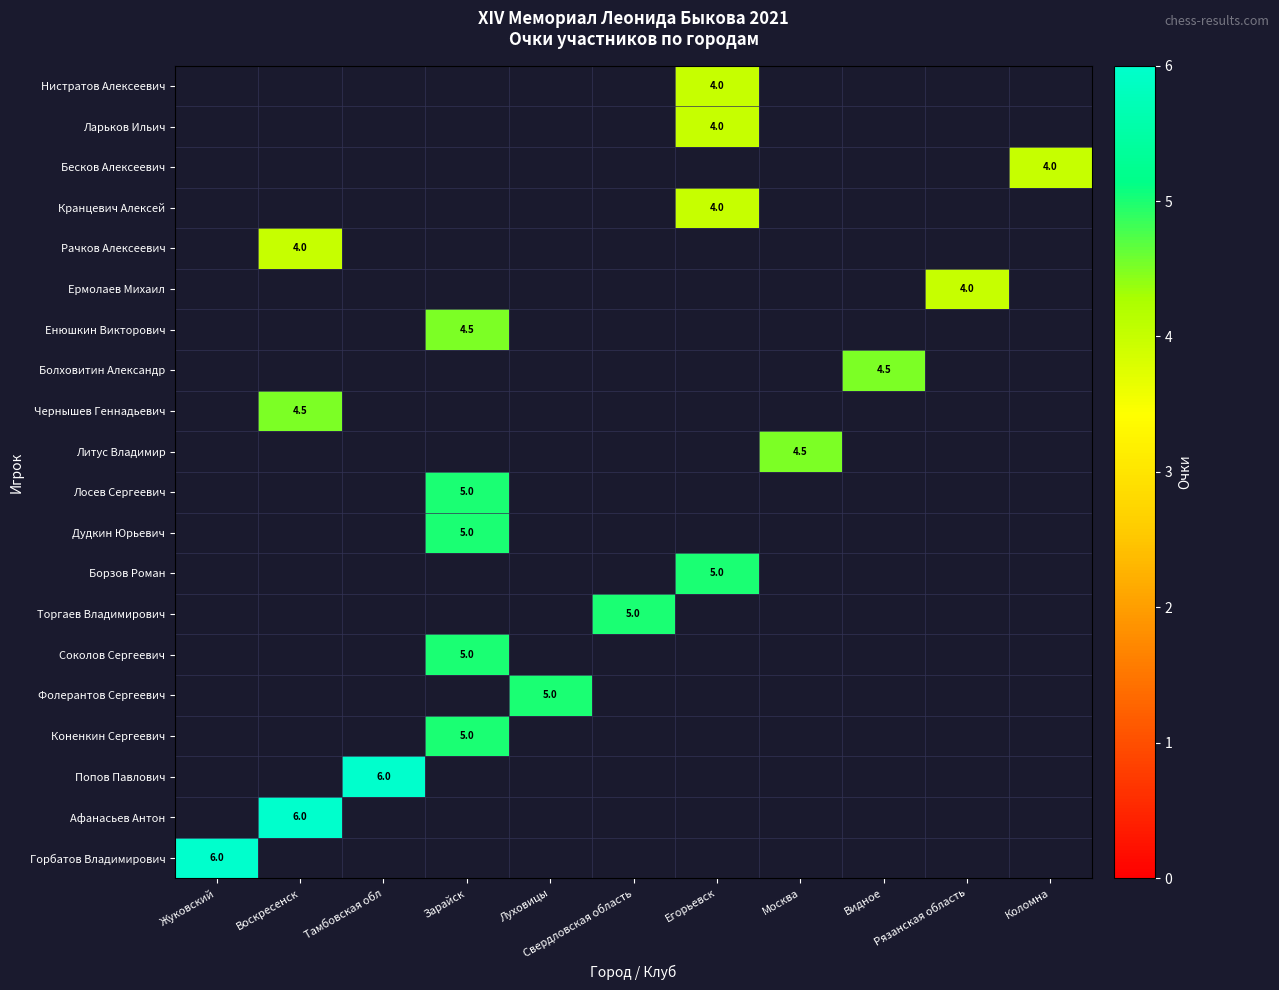

Between Егорьевск and Видное, which is larger?

Видное